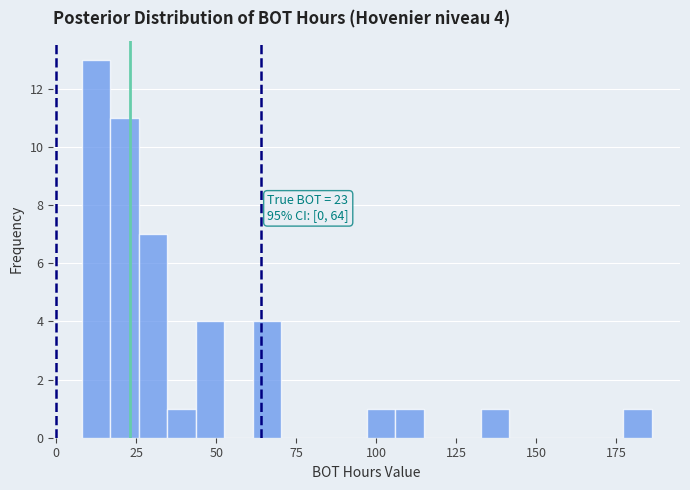

Read against the x-axis, roughly where is the centre of the tallest bar?

10